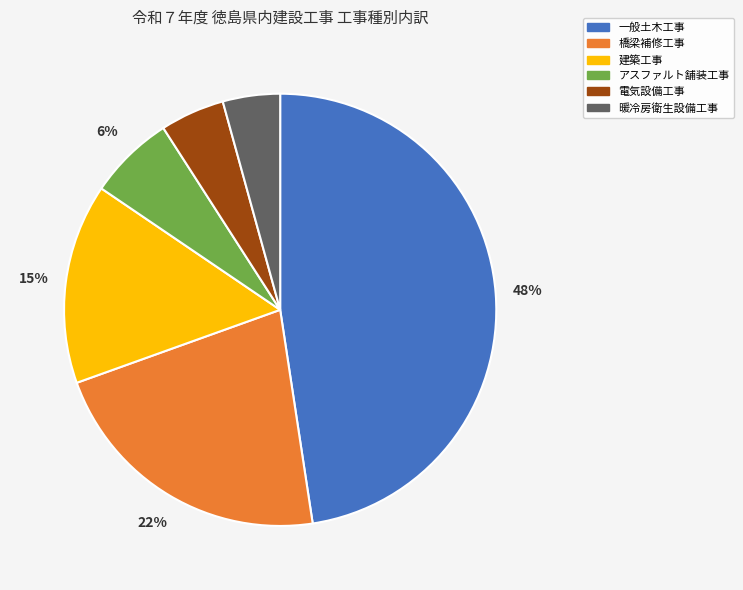

To the nearest percent, what is the combined percentage of 電気設備工事 and 建築工事?

20%